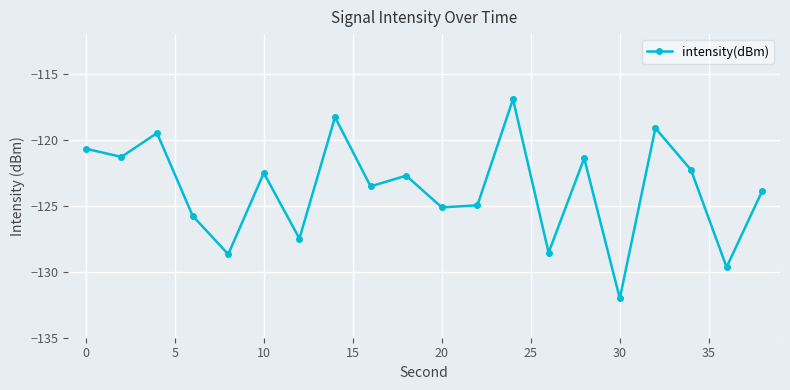

Reading right to left, list all the values displayed in this chart.

-123.9	-129.7	-122.3	-119.1	-132.0	-121.4	-128.6	-116.9	-125.0	-125.1	-122.7	-123.5	-118.3	-127.5	-122.5	-128.7	-125.8	-119.5	-121.3	-120.7